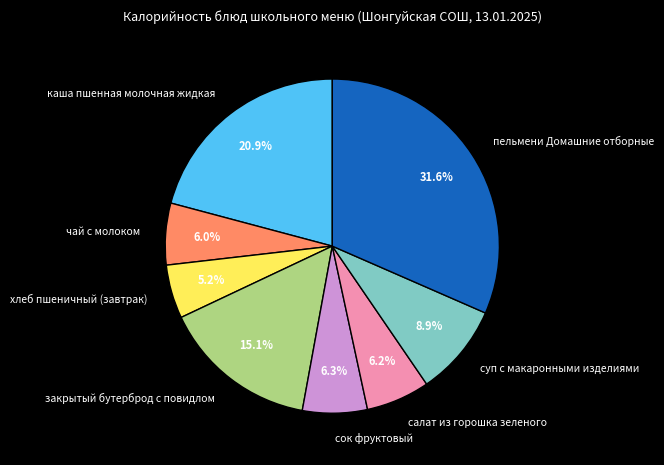

To the nearest percent, what portion does пельмени Домашние отборные represent?

32%